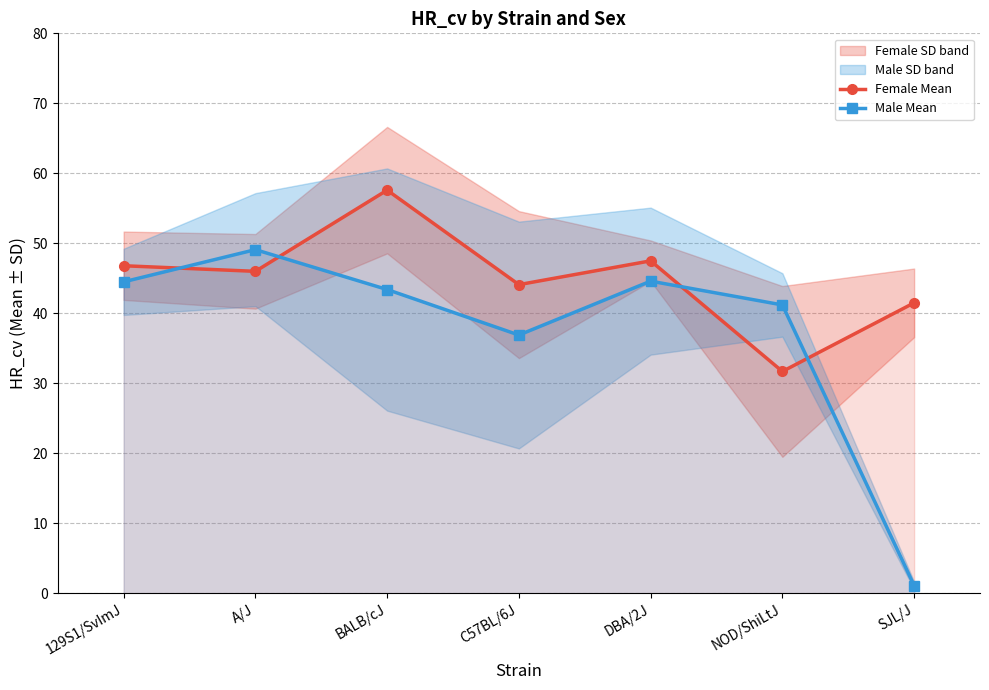

List the series in order of their peak value, lowest first.

Male Mean, Female Mean